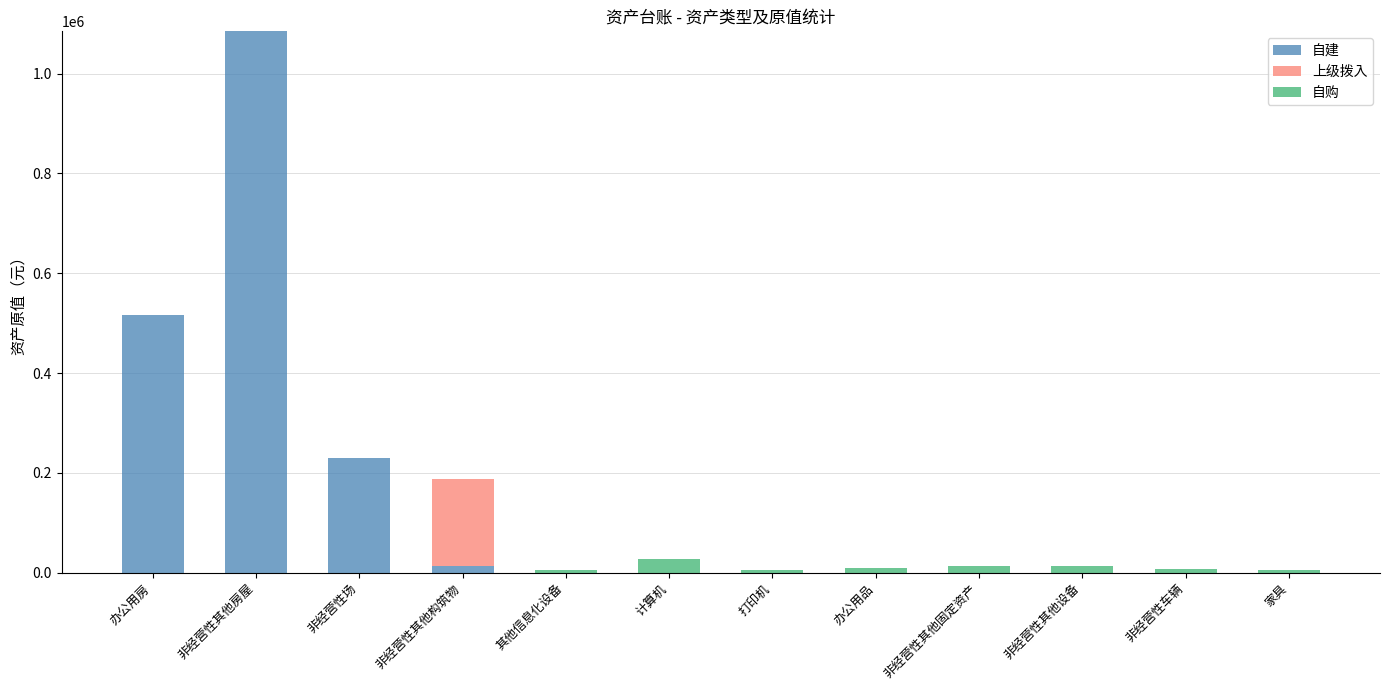

Which category has the highest value in the 自建 series?

非经营性其他房屋